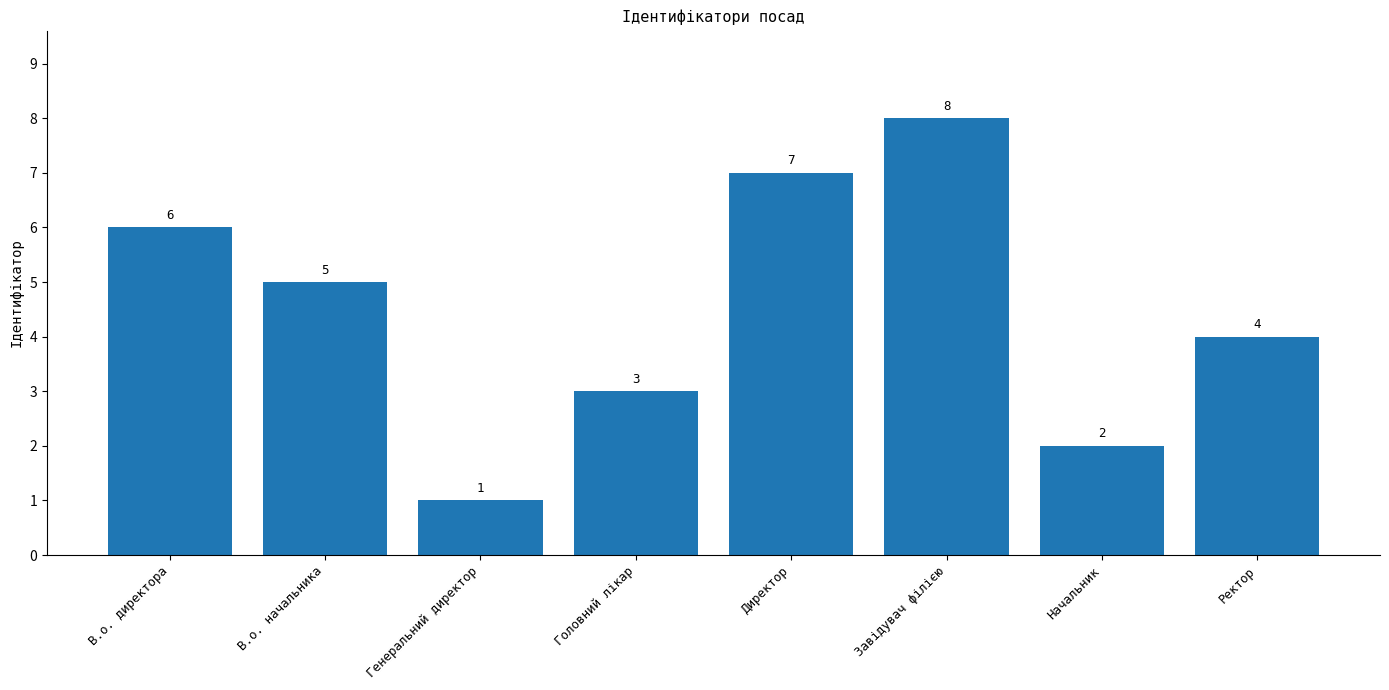

Rank the categories by value from lowest to highest.

Генеральний директор, Начальник, Головний лікар, Ректор, В.о. начальника, В.о. директора, Директор, Завідувач філією